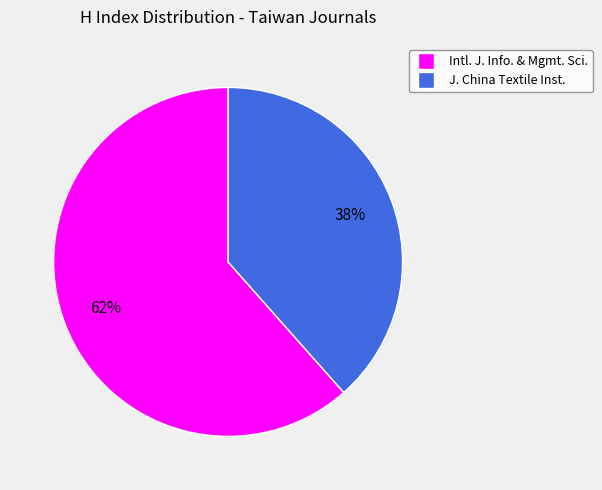

To the nearest percent, what is the average slice percentage?

50%